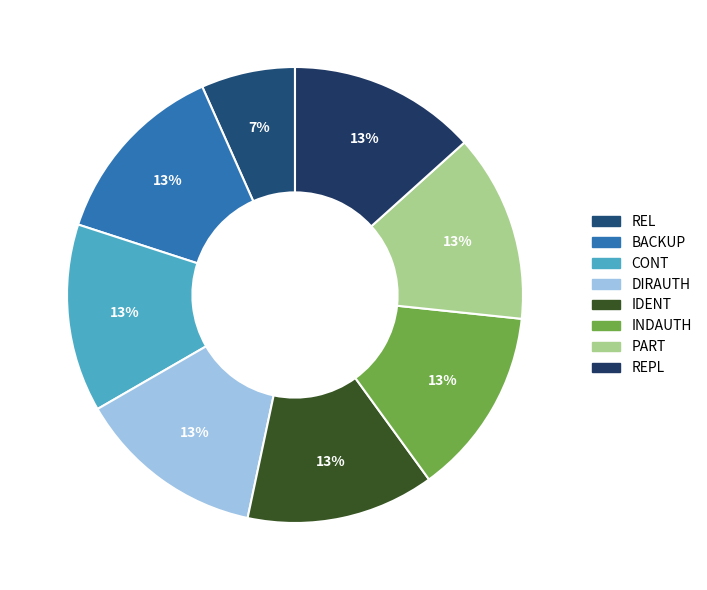

To the nearest percent, what is the combined percentage of REPL and INDAUTH?

27%